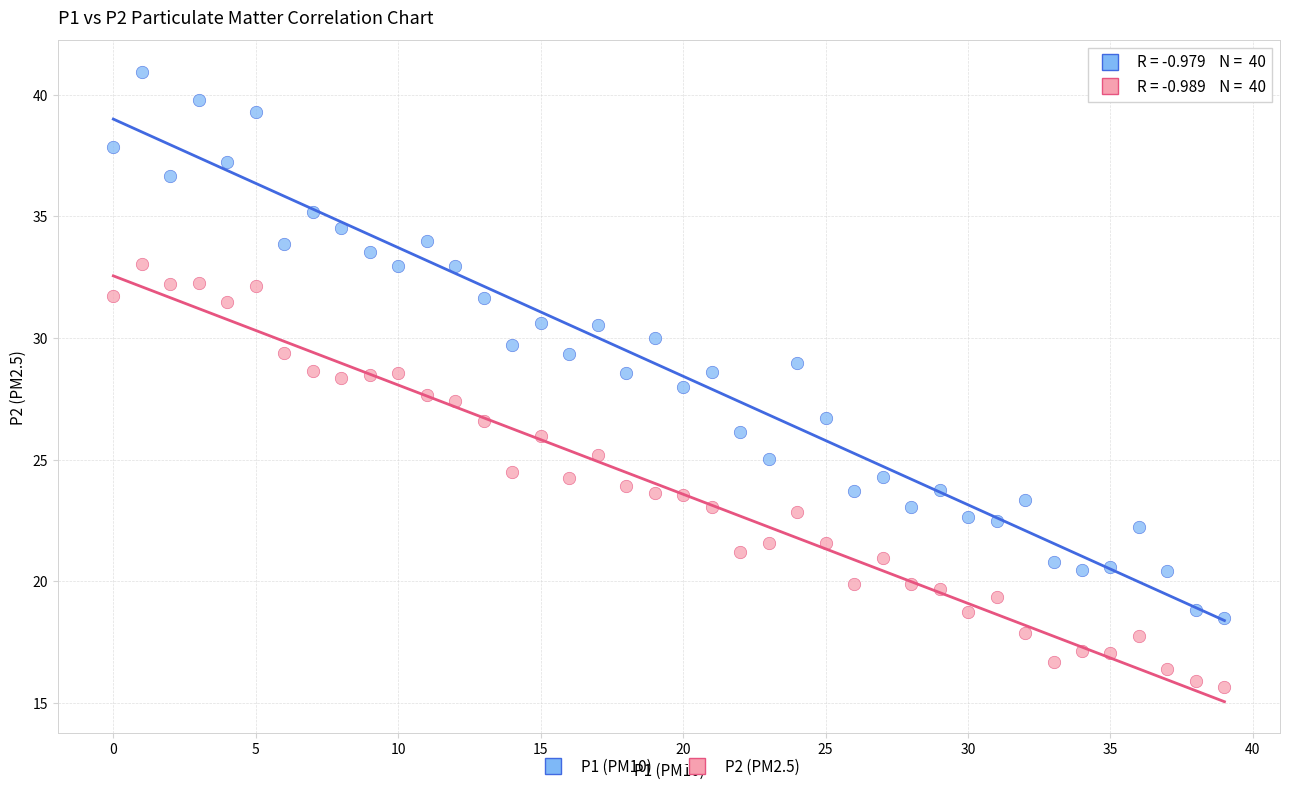

Which series contains the lowest Y value?

P2 (PM2.5)